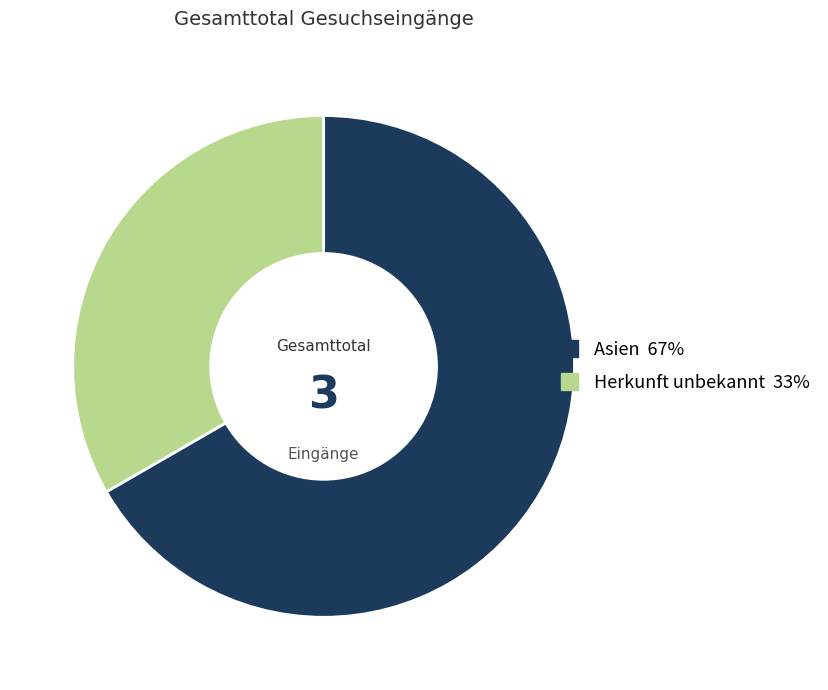

Is there a majority slice in this chart?

Yes